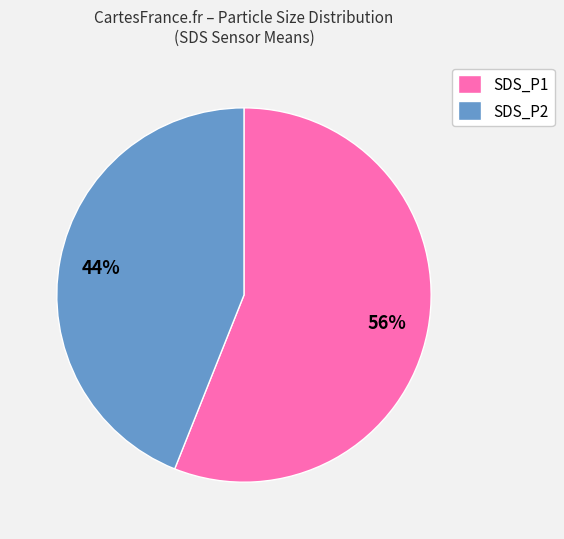

What percentage is the SDS_P1 slice, to the nearest percent?

56%